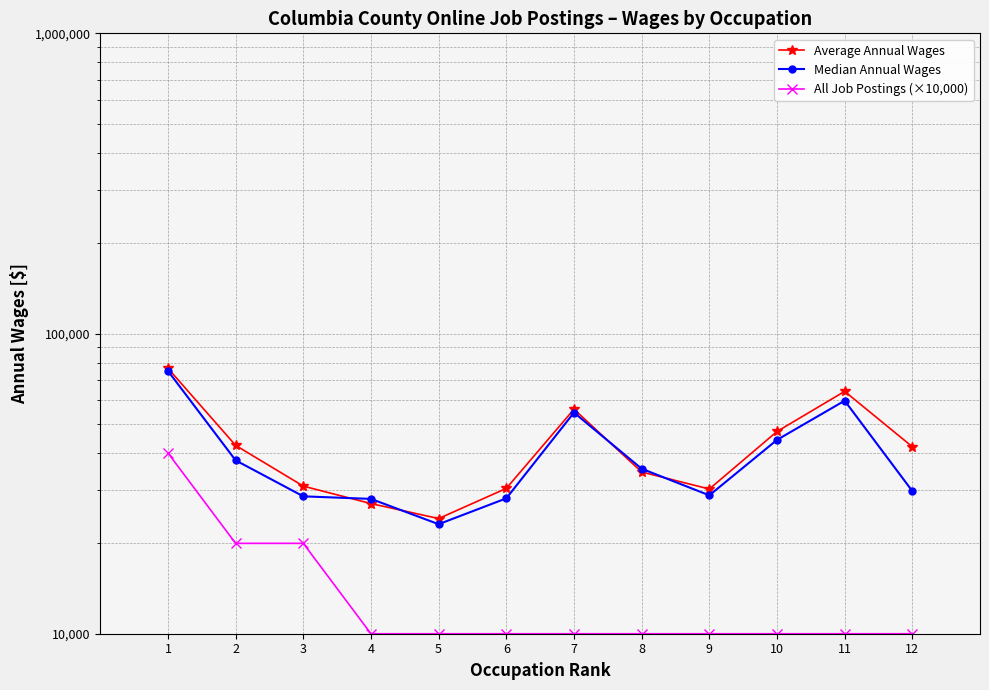

True or false: All Job Postings (×10,000) and Median Annual Wages cross at least once.

False